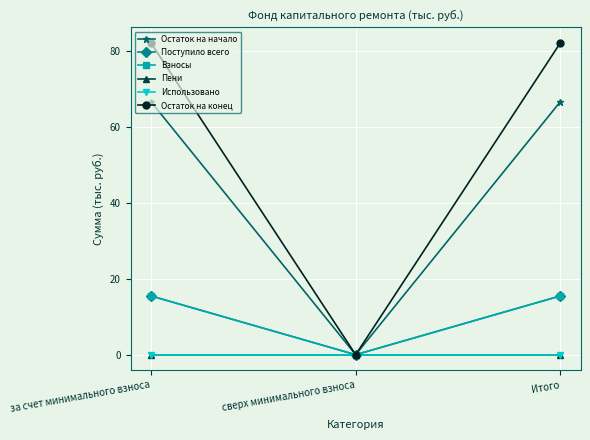

What is the total value across all series at за счет минимального взноса?

179.4